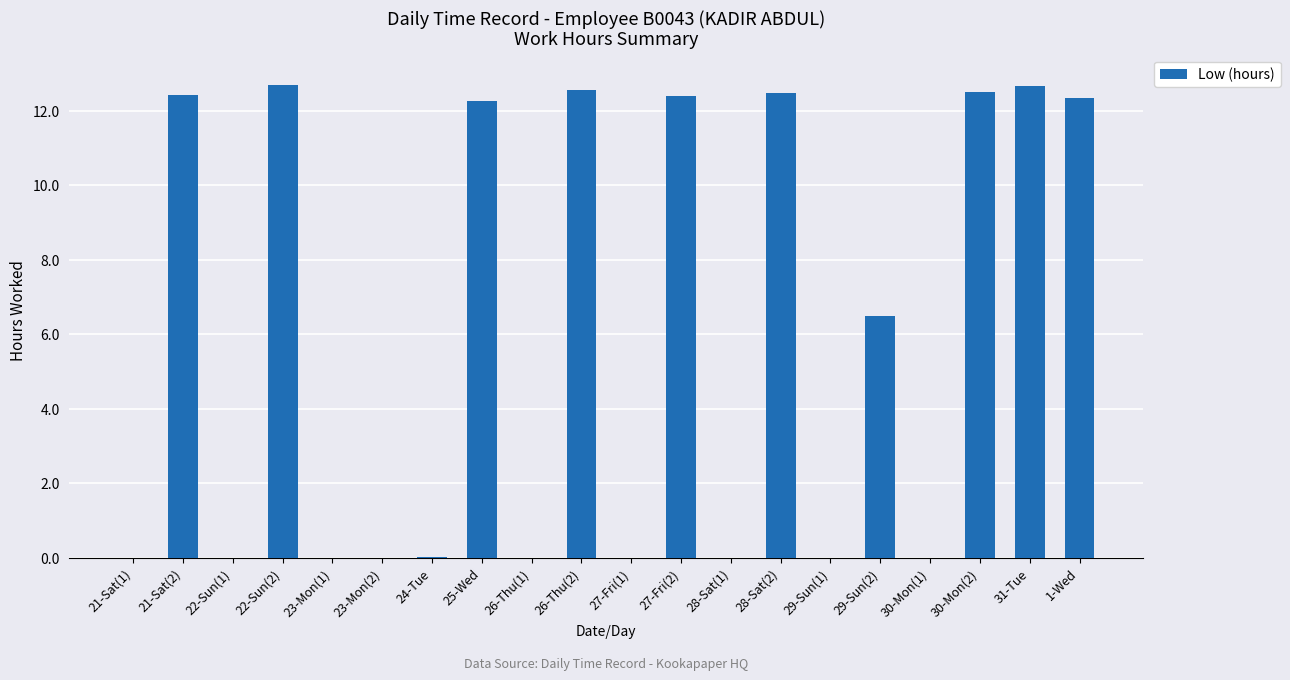

Where does the data first go above 6?

21-Sat(2)